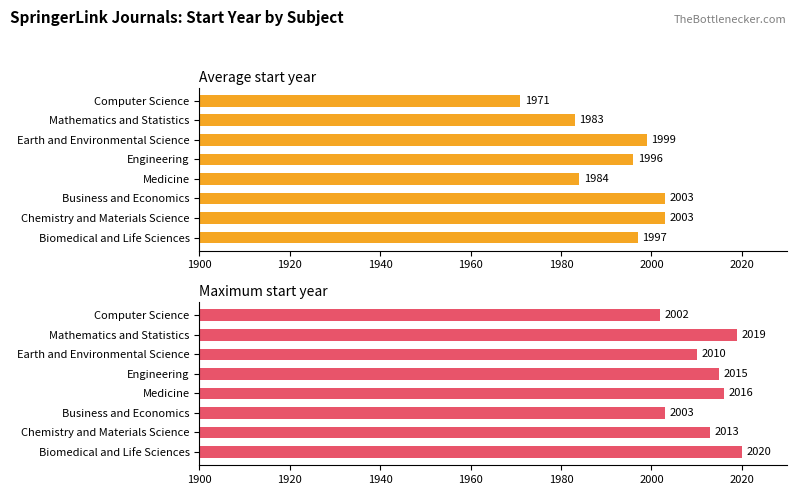

Rank the series by their average value, from lowest to highest.

Average start year, Maximum start year